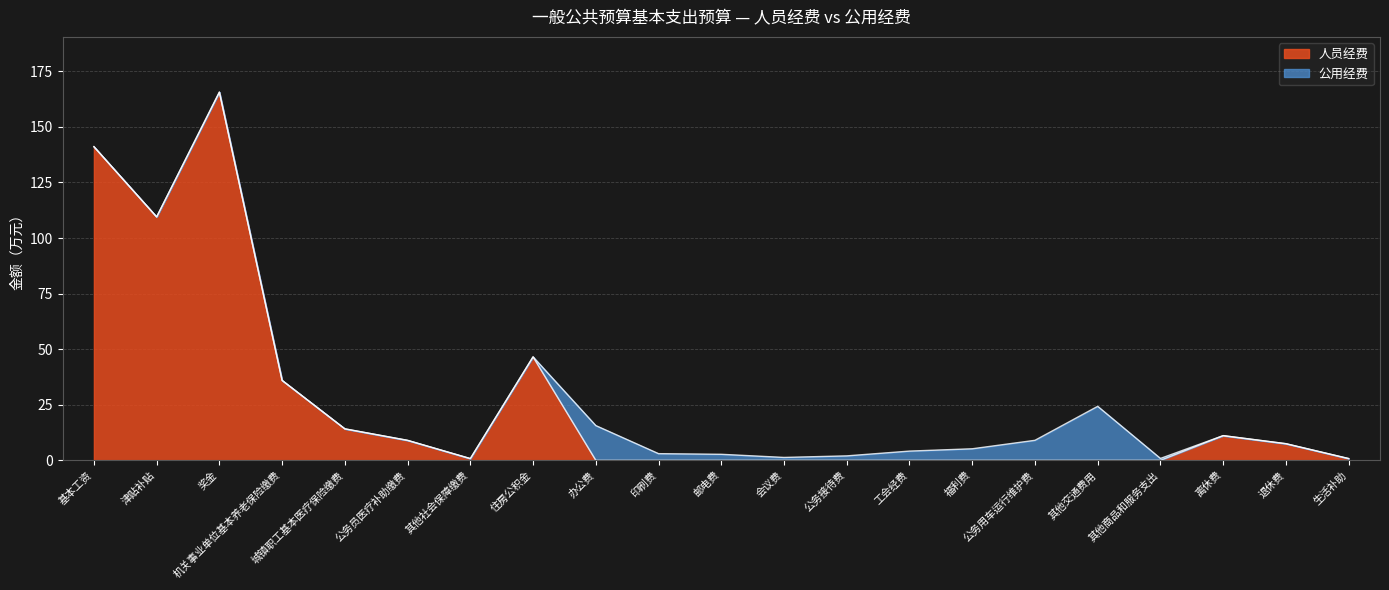

What is the value of the 19th point from the left?

11.1